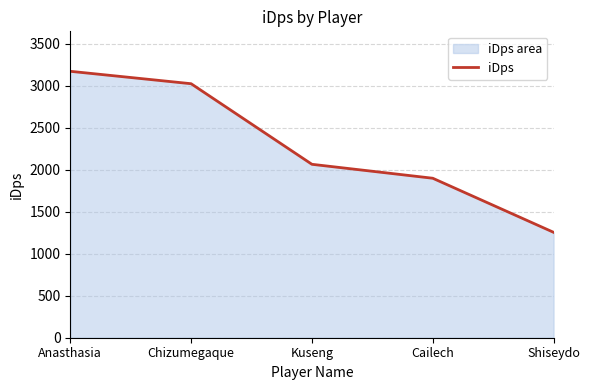

At which category does the chart reach its minimum across all series?

Shiseydo